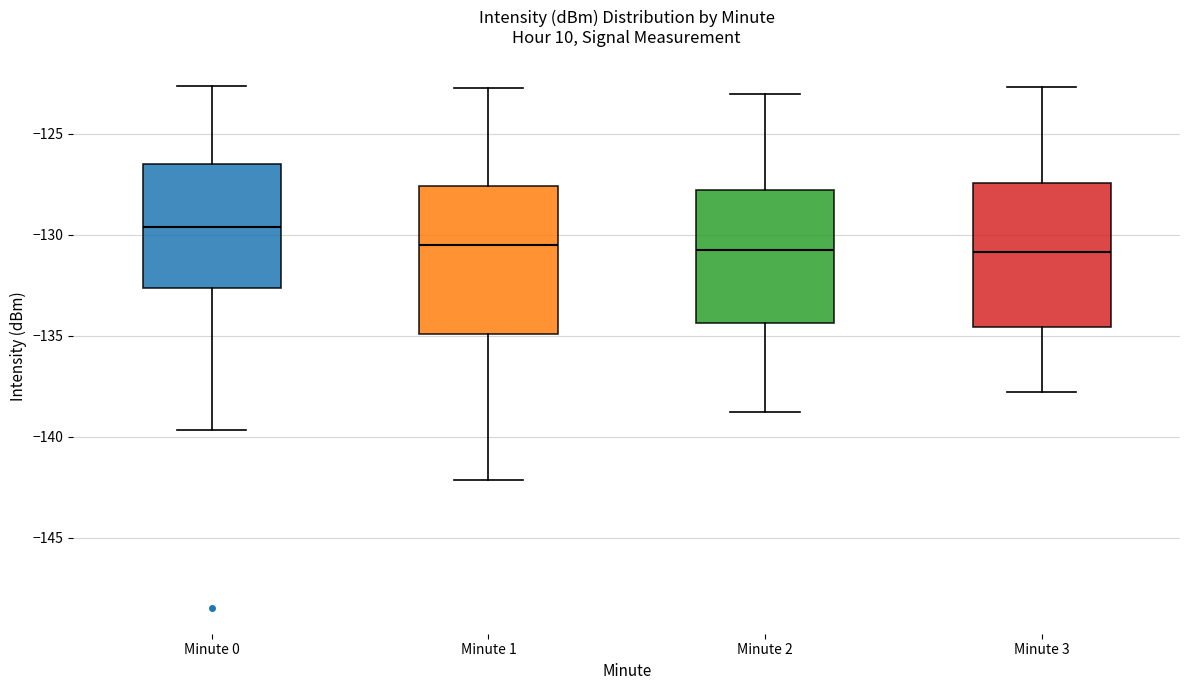

Which box has the highest median line?

Minute 0